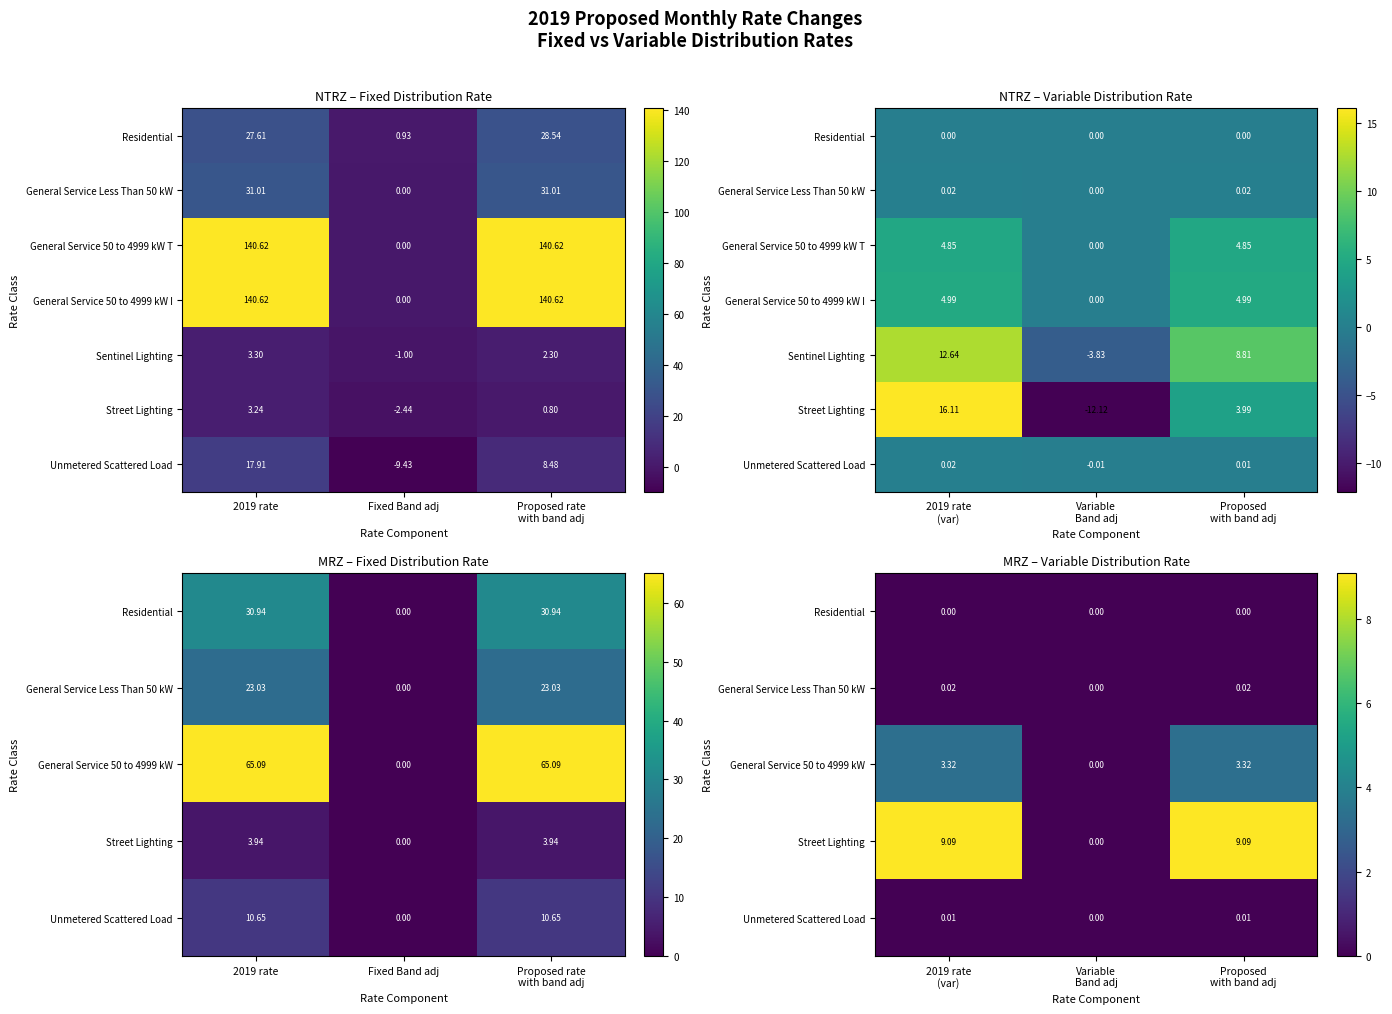

At which category is the sum across all series the highest?

2019 rate (var)